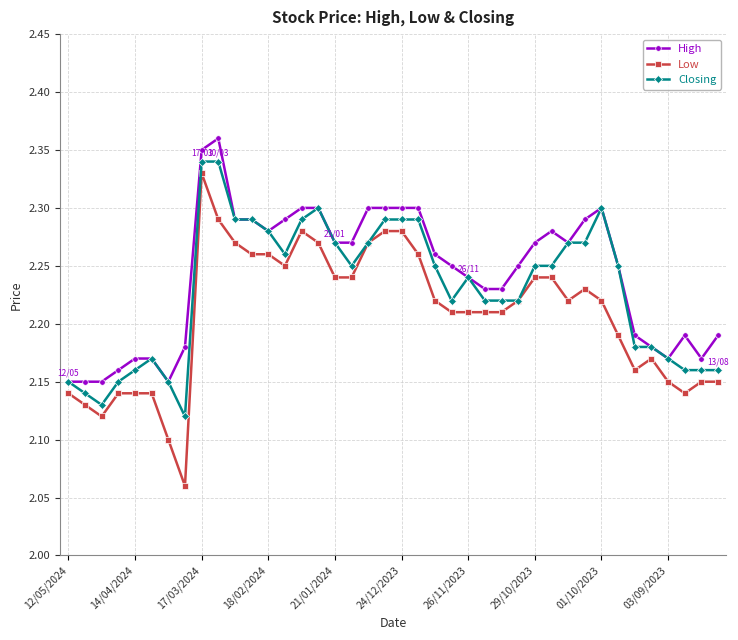

Rank the series by their average value, from lowest to highest.

Low, Closing, High